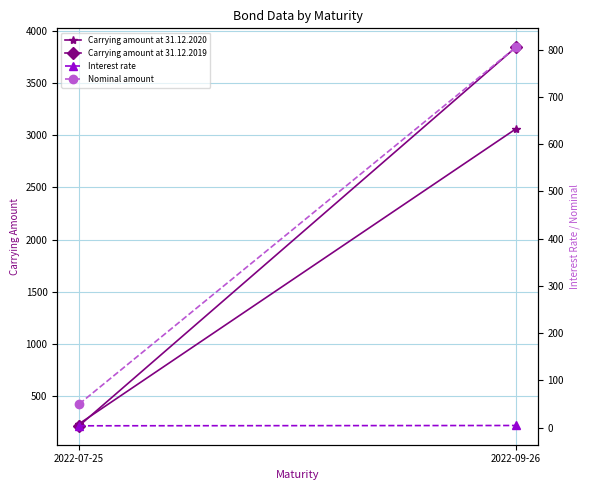

What is the difference between the maximum and minimum values in the Nominal amount series?

755.0